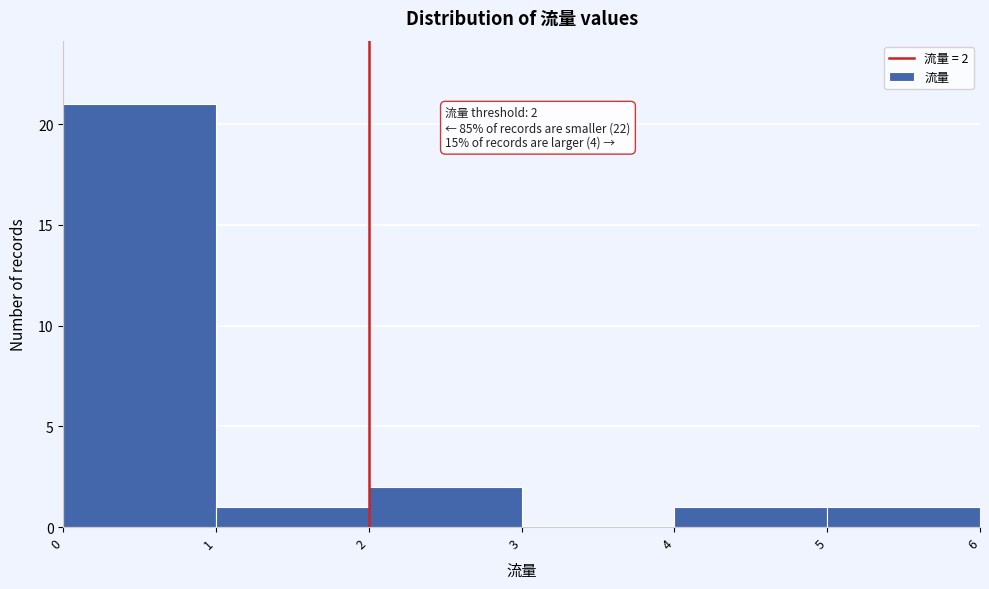

Which range on the x-axis has the tallest bar?

0 to 1